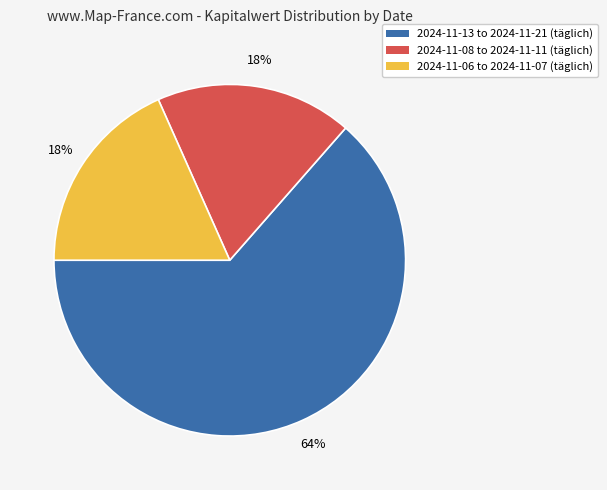

Is the sum of 2024-11-13 to 2024-11-21 (täglich) and 2024-11-08 to 2024-11-11 (täglich) greater than half?

Yes